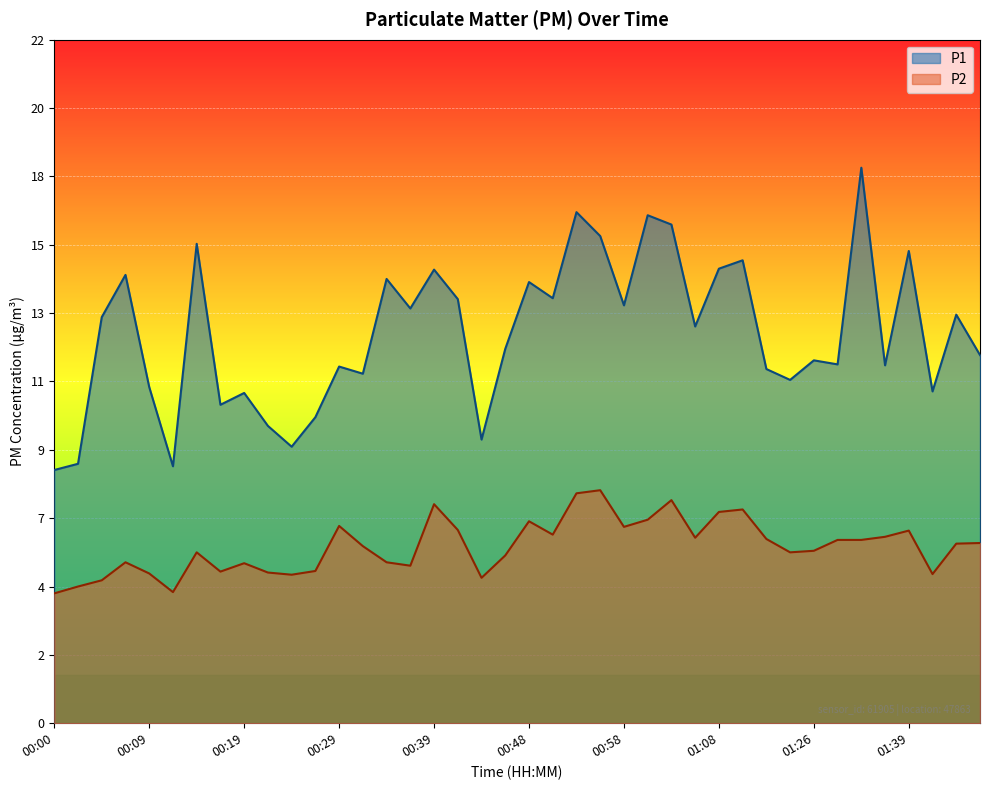

How many lines are shown in the chart?

2